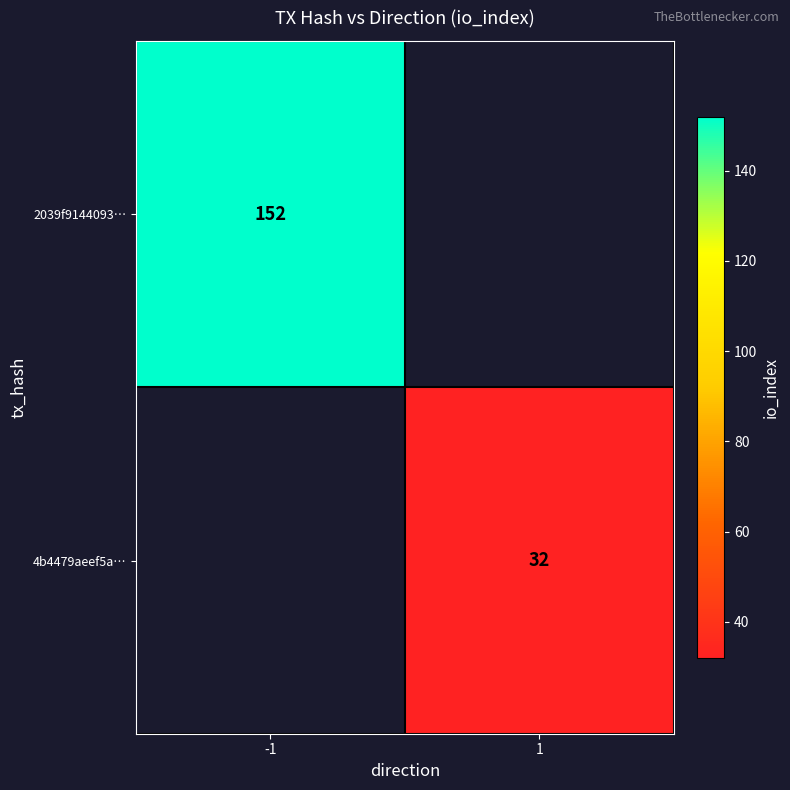

How many series are shown in this chart?

2